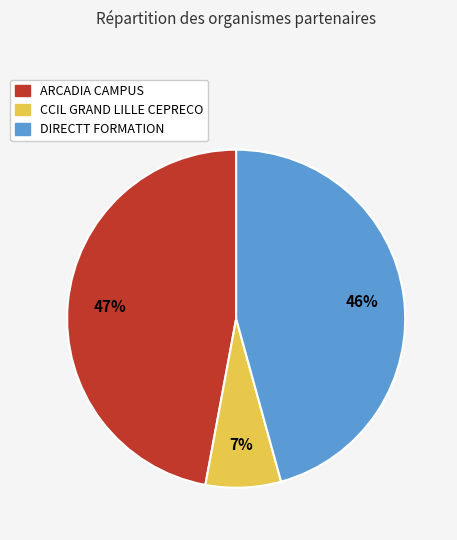

Is the sum of CCIL GRAND LILLE CEPRECO and DIRECTT FORMATION greater than half?

Yes